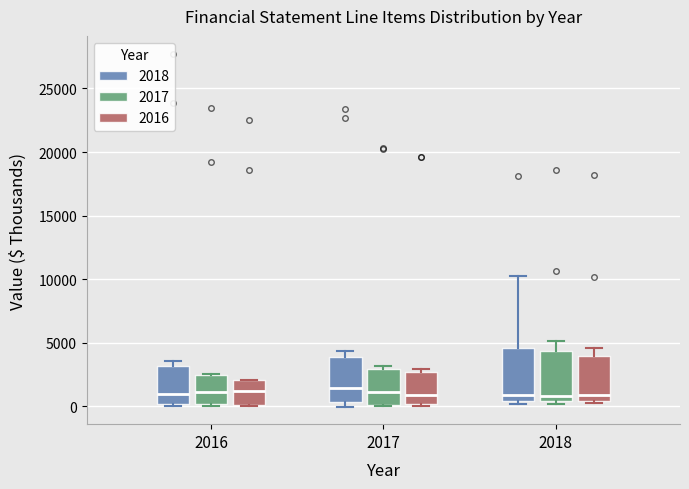

Where does the median line of the box for 2018 (2018) sit on the y-axis? The values are not printed on the chart, so give them approximately, as read against the axis.

1000